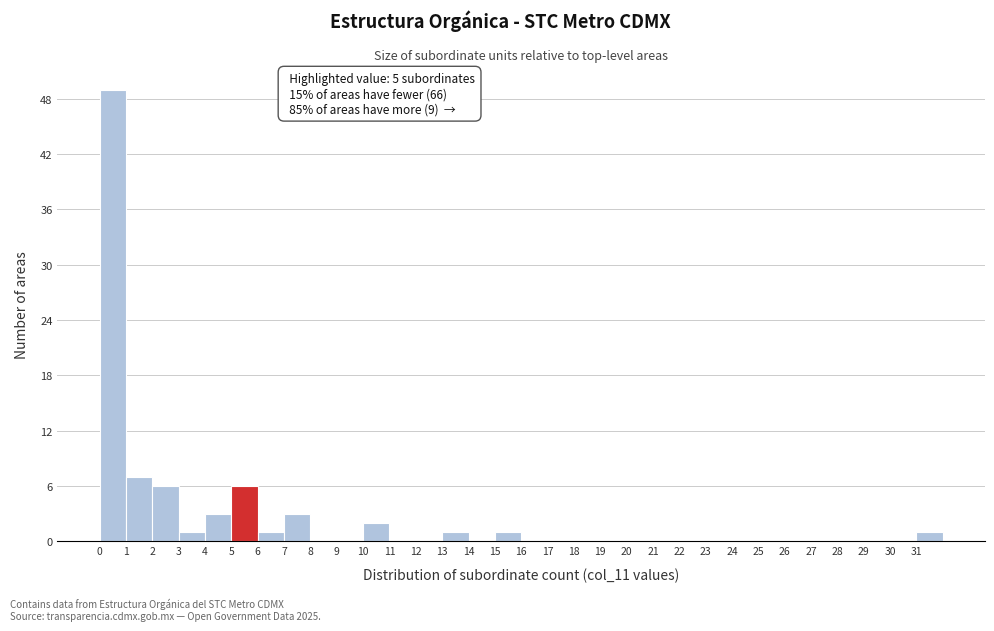

Which range on the x-axis has the tallest bar?

0 to 1